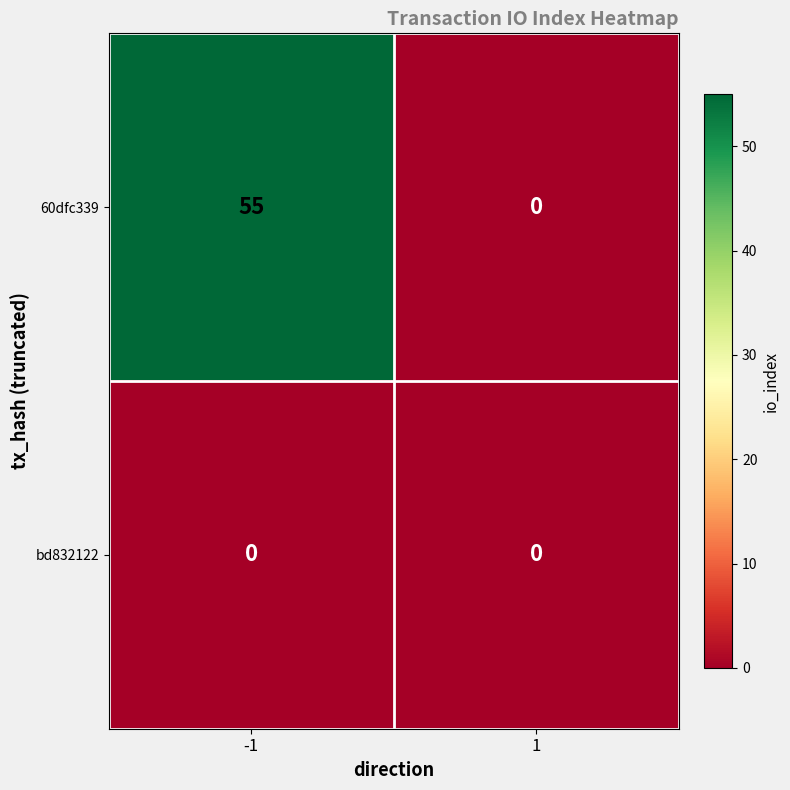

What is the spread (max minus min) of values at -1?

55